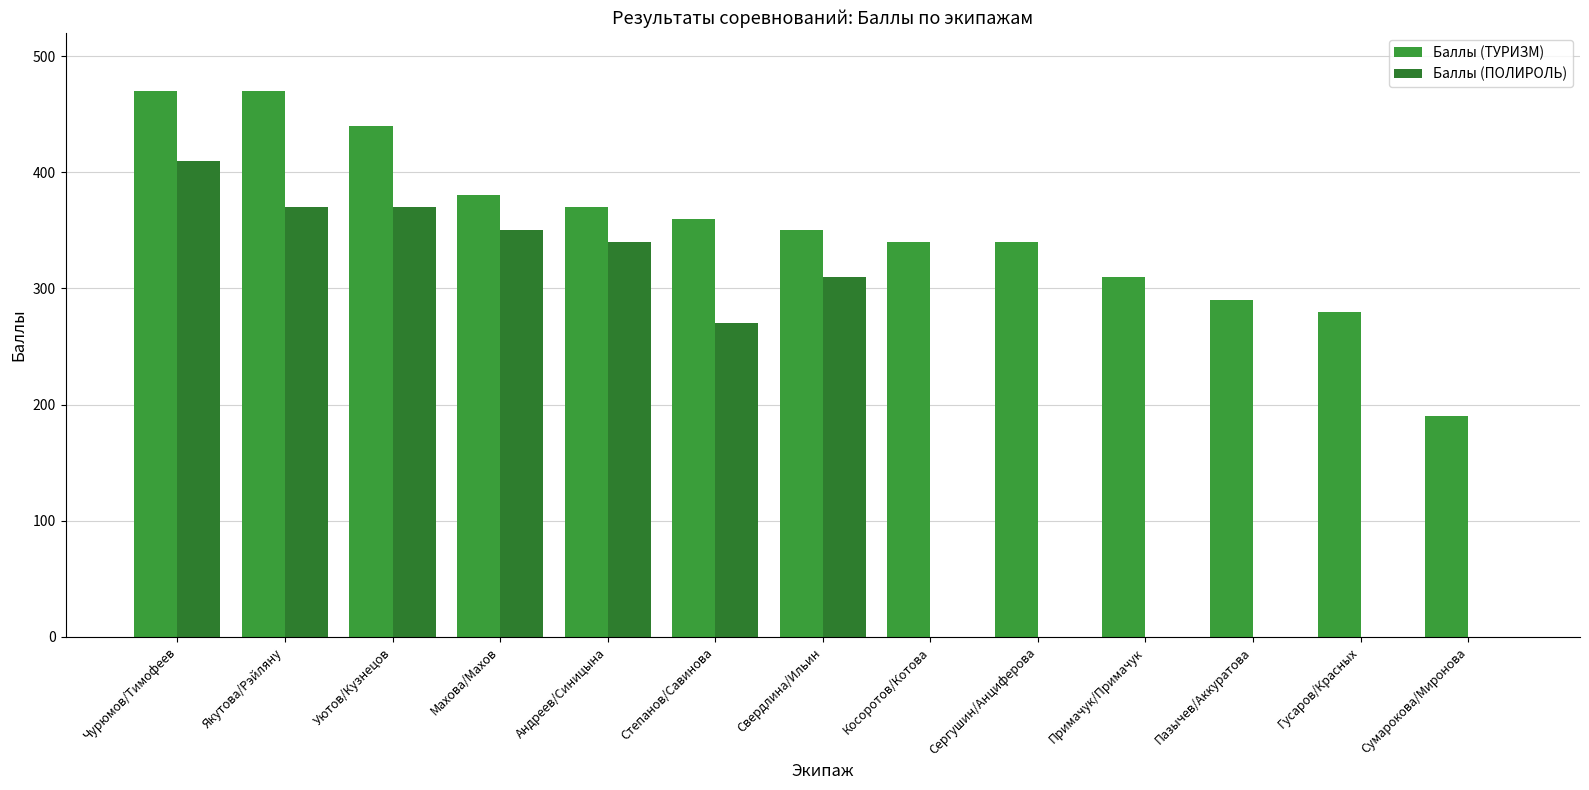

What are all the series names shown in the legend?

Баллы (ТУРИЗМ), Баллы (ПОЛИРОЛЬ)